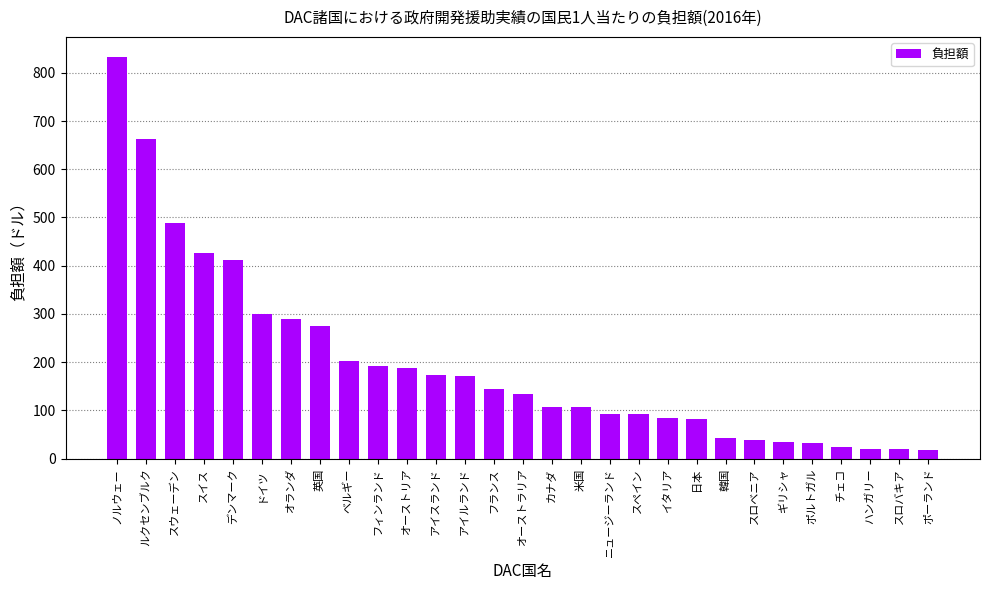

The value at オーストリア is 117.9. True or false?

False